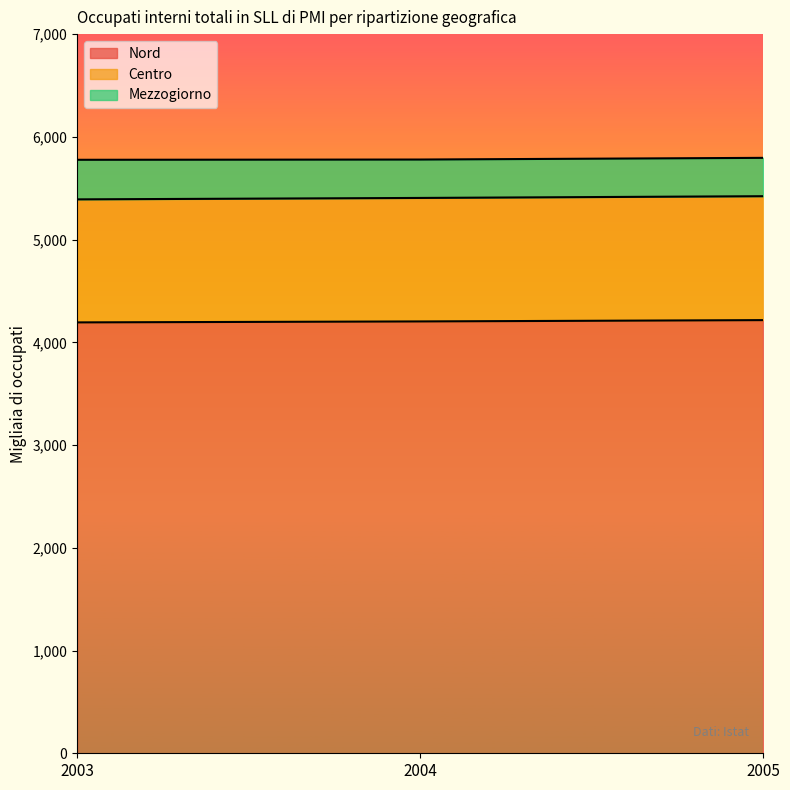

True or false: Nord has a value of 6414.8 at 2005.

False